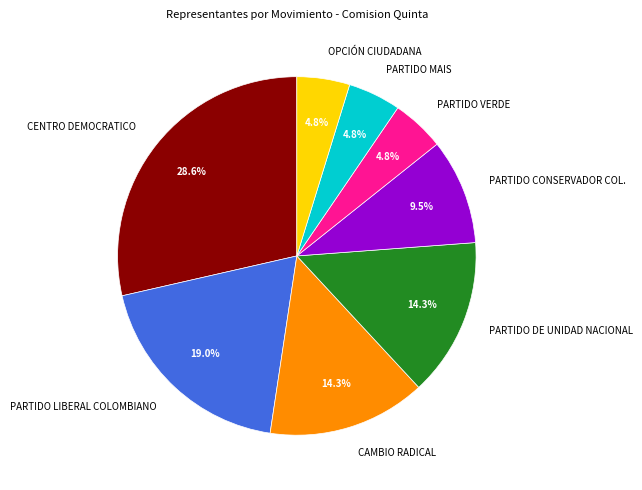

Which has a higher value, PARTIDO DE UNIDAD NACIONAL or CENTRO DEMOCRATICO?

CENTRO DEMOCRATICO